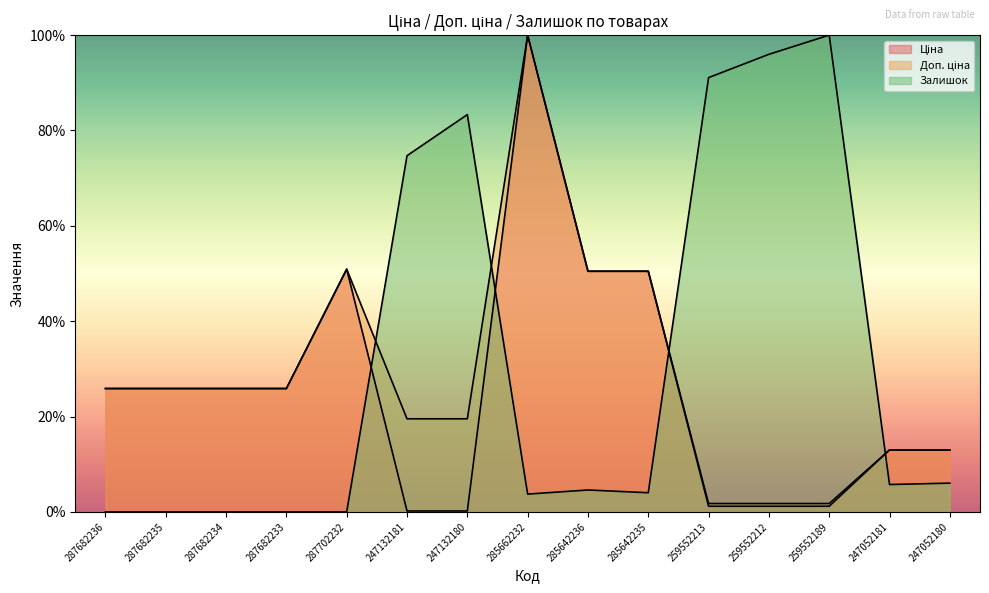

Between 287682236 and 287682235, which is larger?

287682236